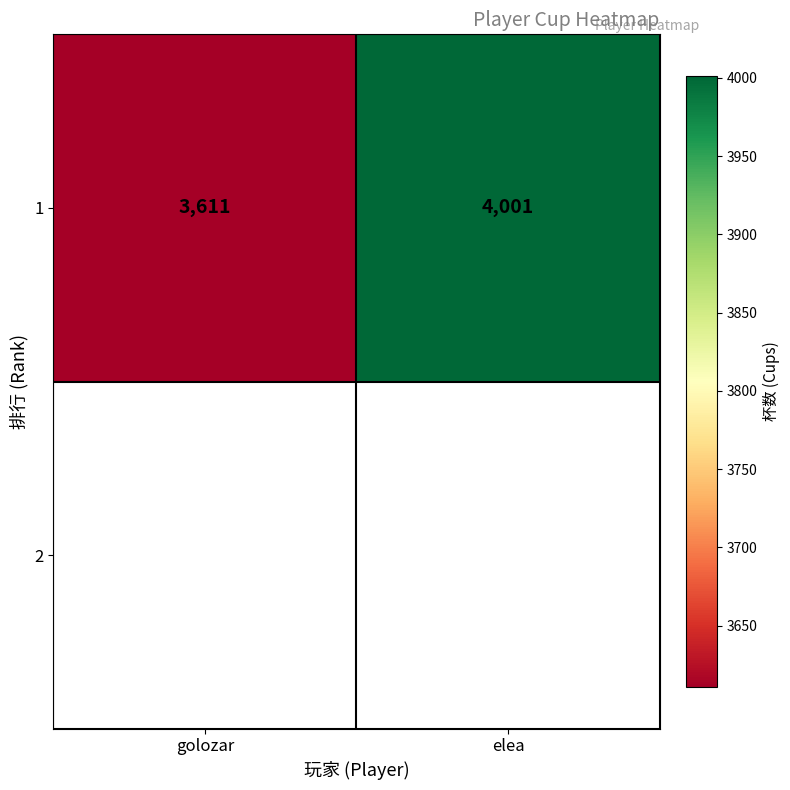

What is the sum of the values at golozar and elea?

7612